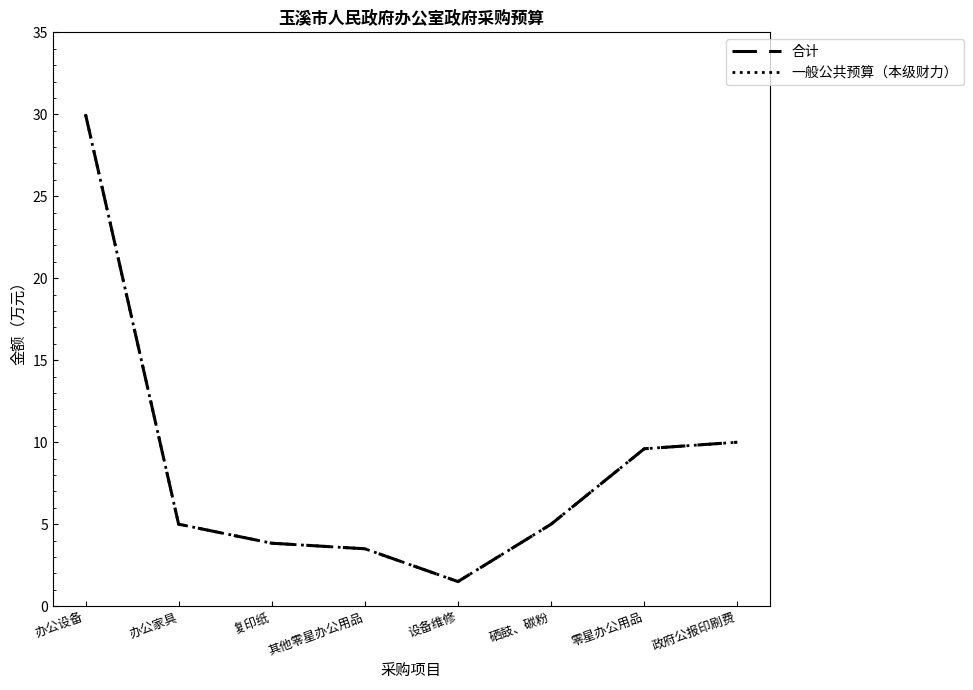

Does the chart have visible grid lines?

No